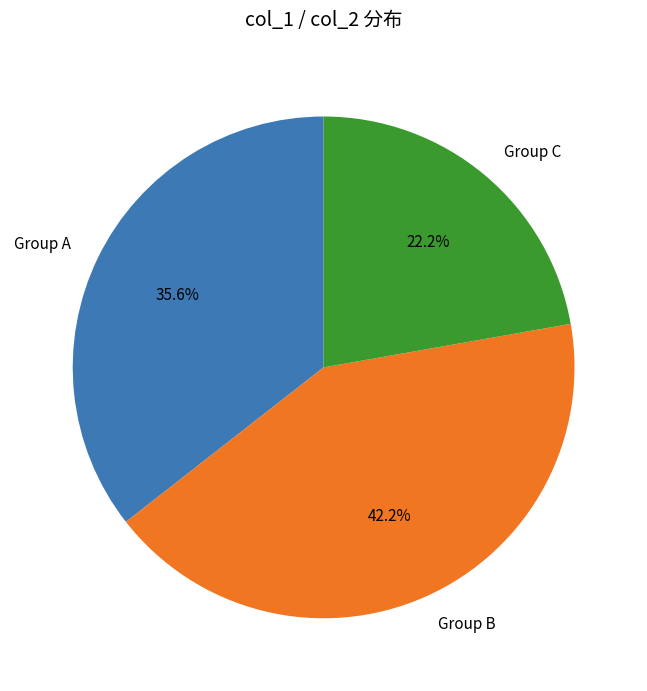

Is there a majority slice in this chart?

No